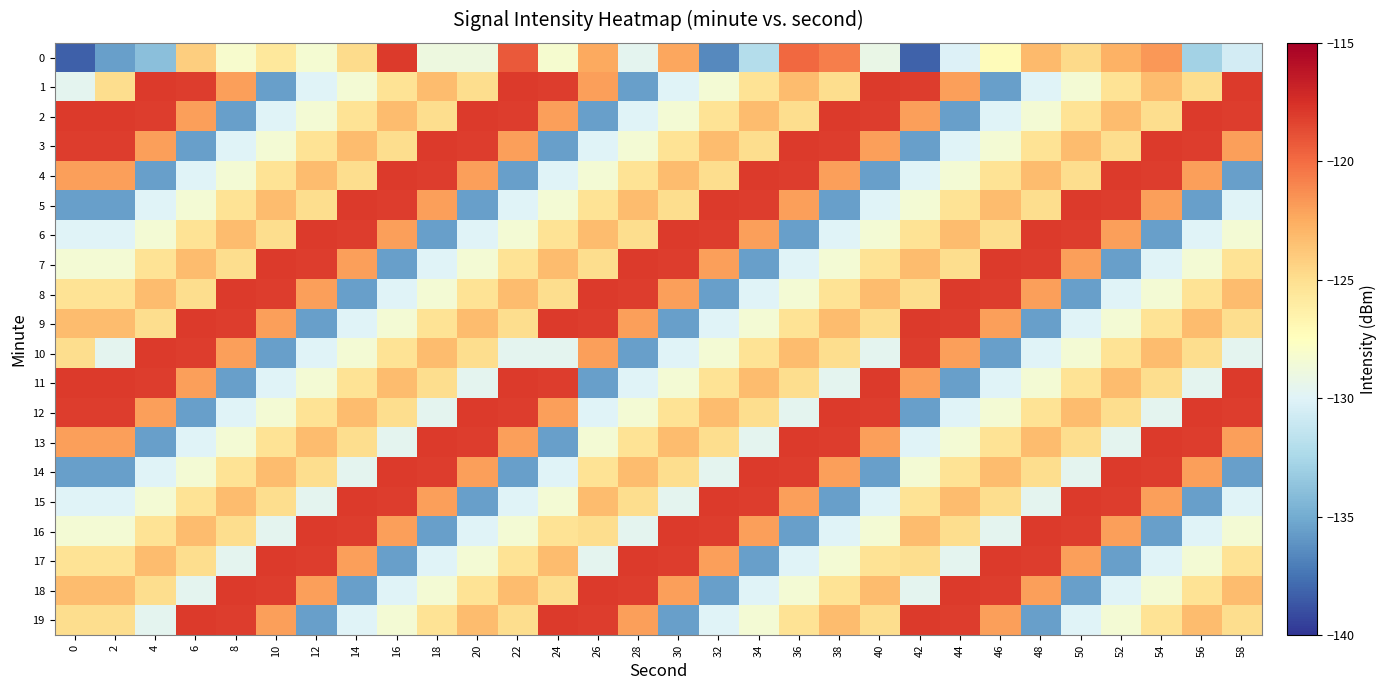

Between 46 and 32, which is larger?

46